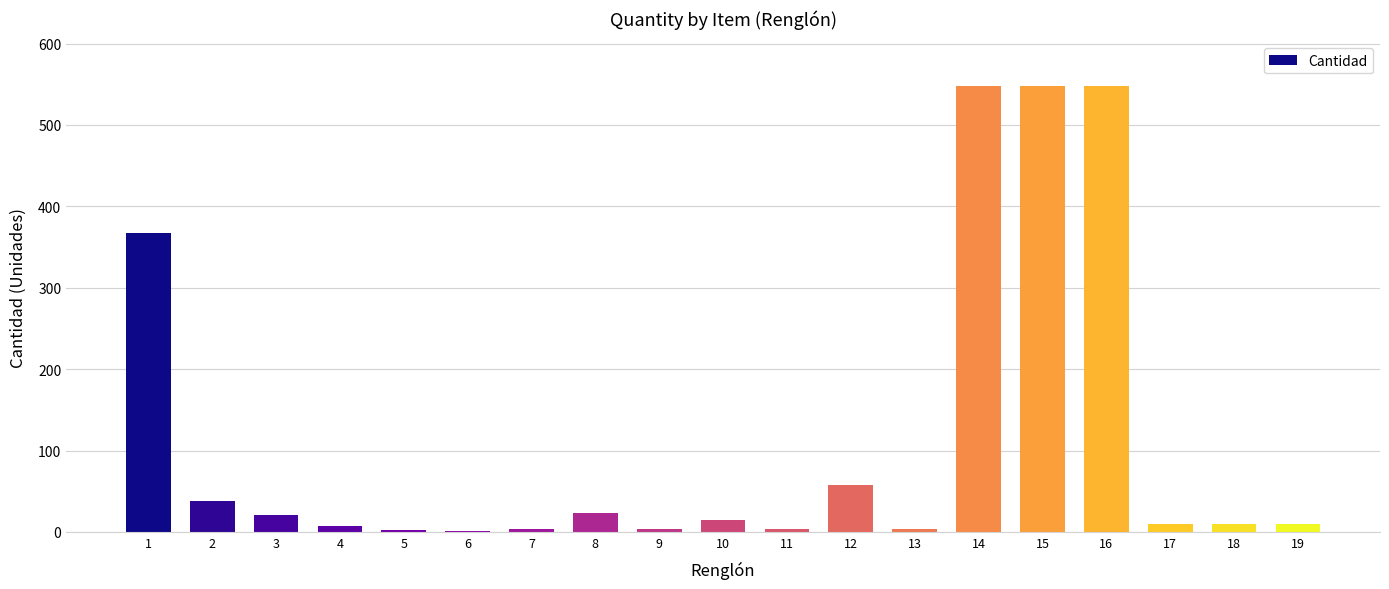

True or false: the data shows 325 at 14.

False